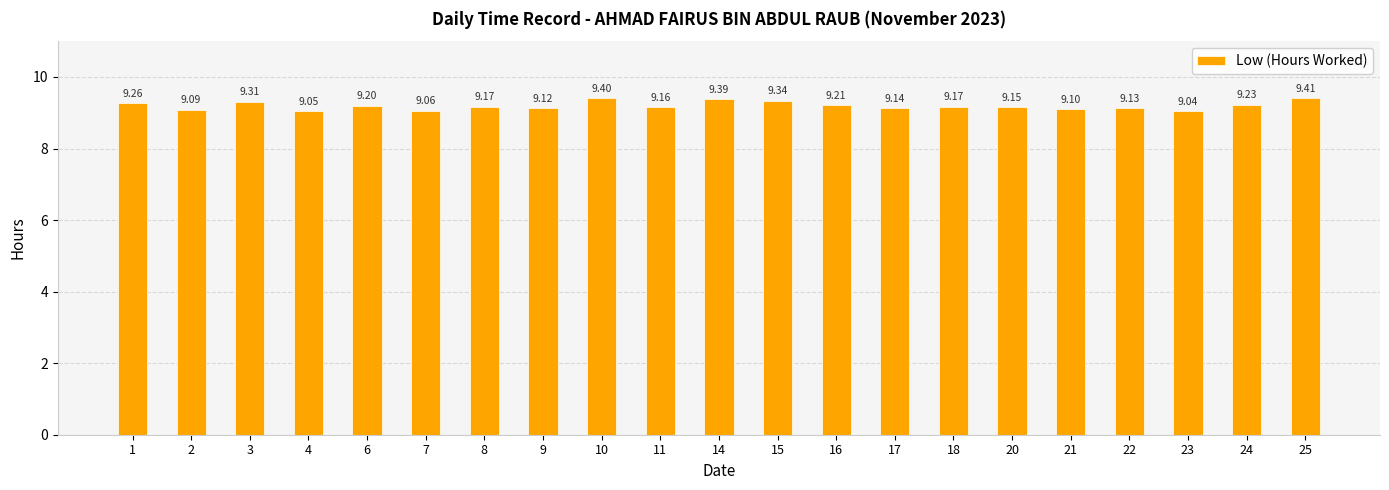

Are the bars horizontal?

No